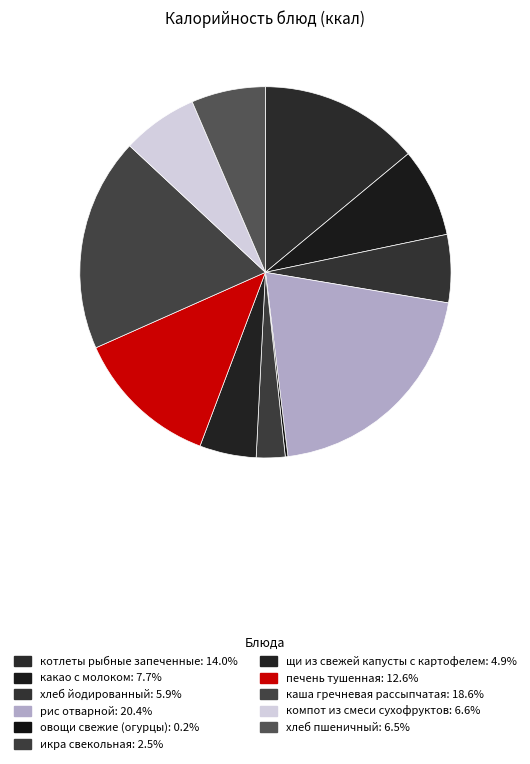

How much of the chart is everything except котлеты рыбные запеченные?

86.0%